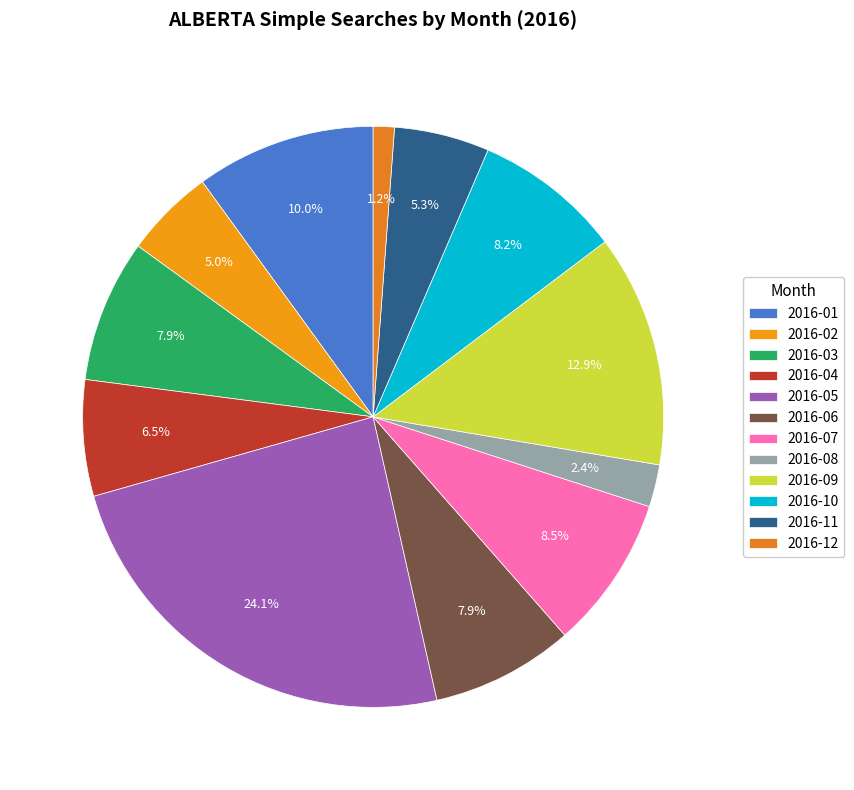

Which category has the biggest portion of the pie?

2016-05